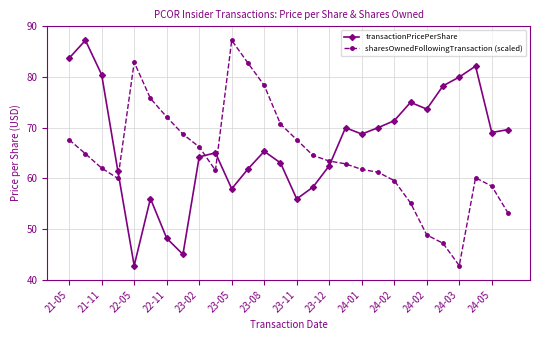

What is the lowest value of the transactionPricePerShare series?

42.8